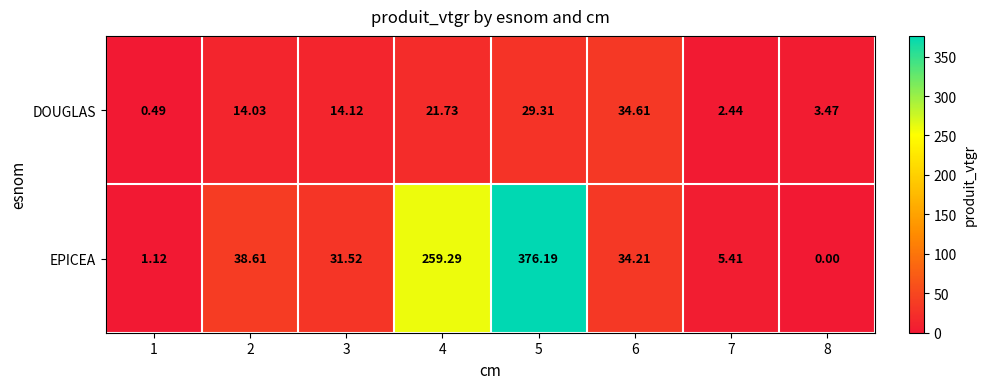

How many distinct data groups are displayed?

2